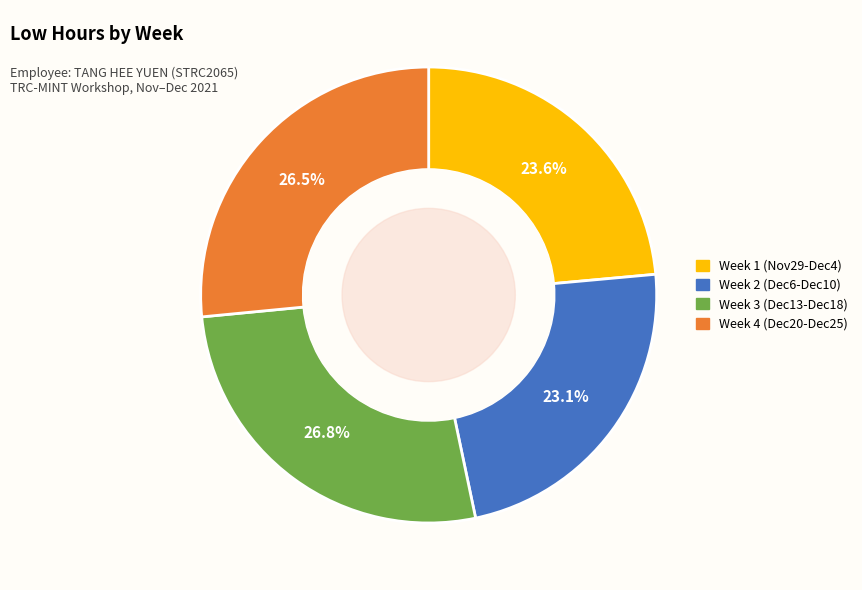

Is there a majority slice in this chart?

No